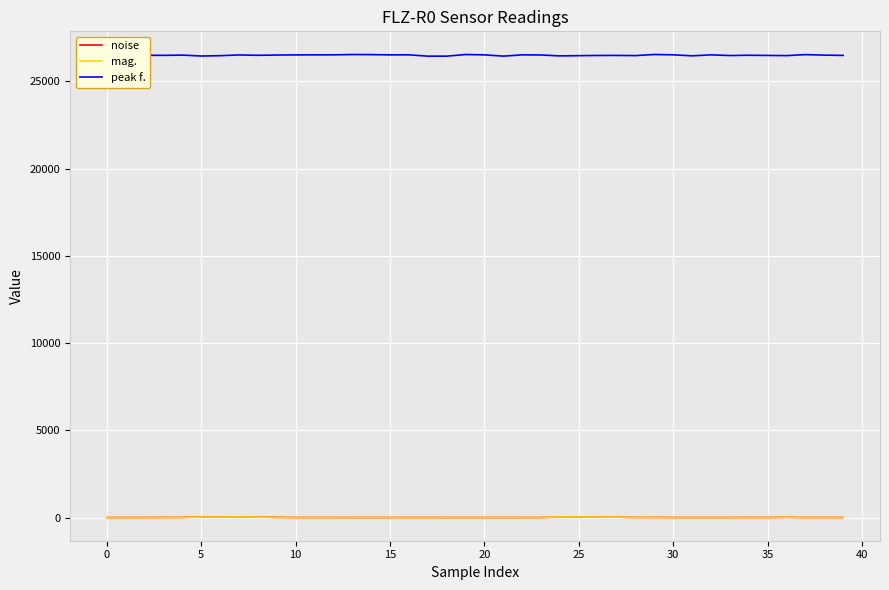

True or false: peak f. and noise cross at least once.

False